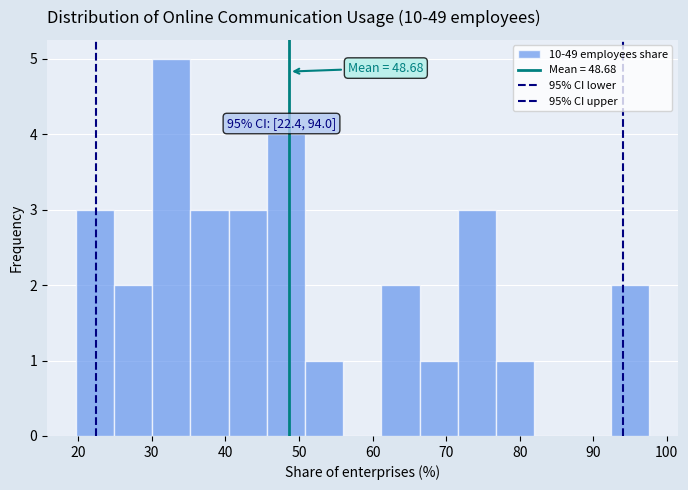

Over which range of the x-axis is the bar tallest?

30 to 35